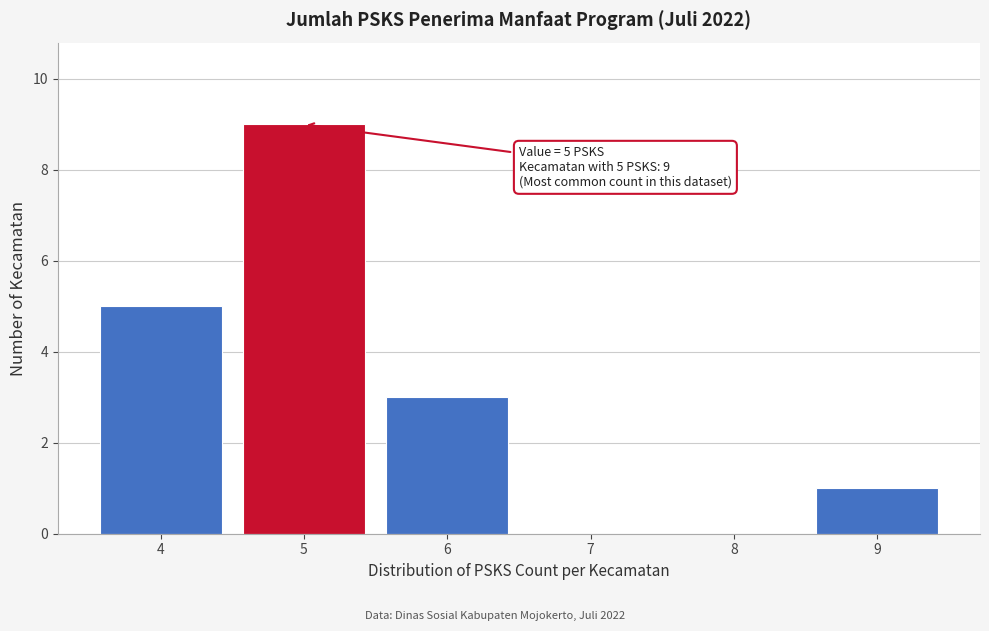

Which range on the x-axis has the tallest bar?

4.5 to 5.5